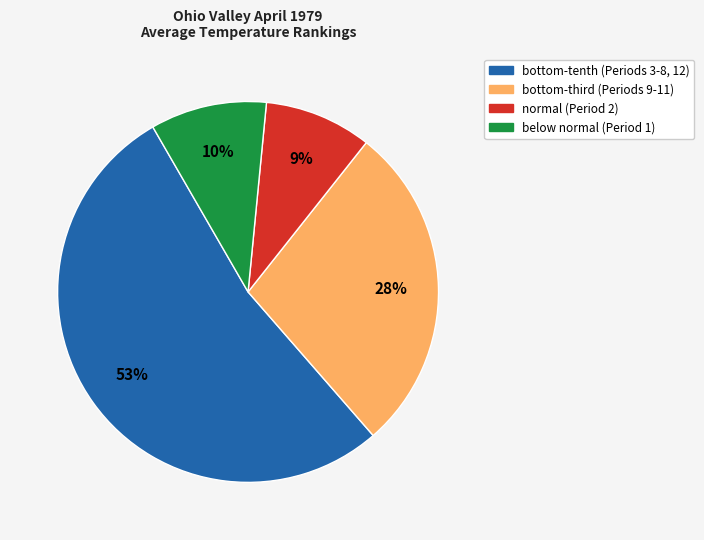

Does any single category account for the majority?

Yes